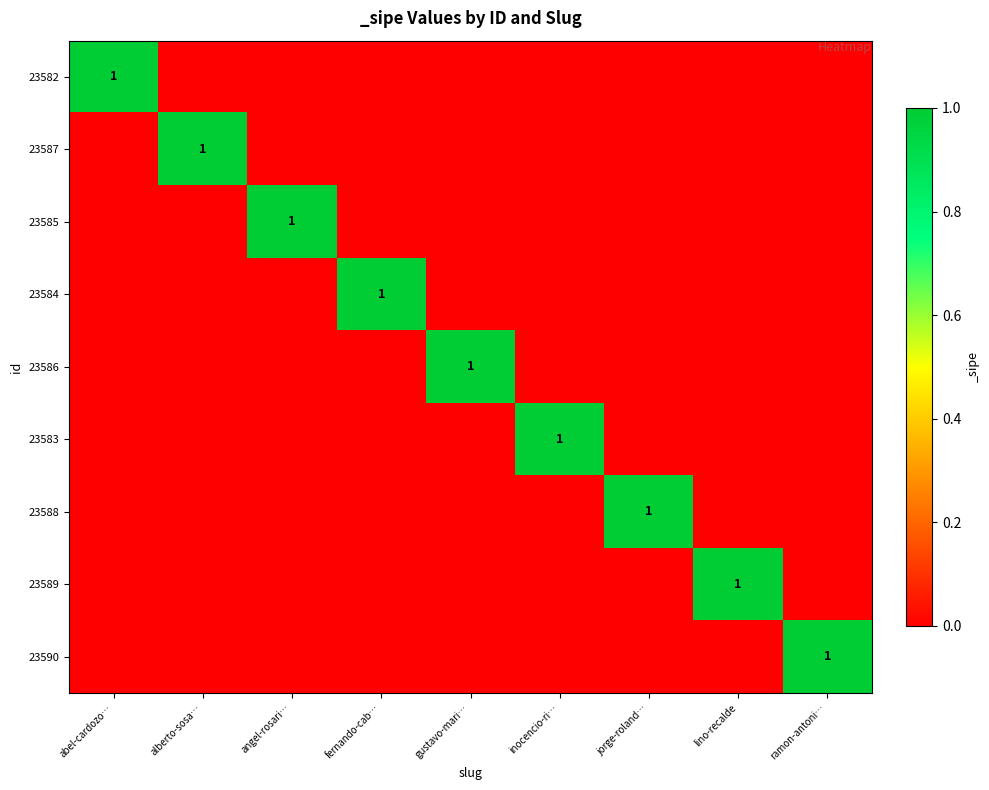

The value of 23583 at inocencio-ri… is 1. True or false?

True